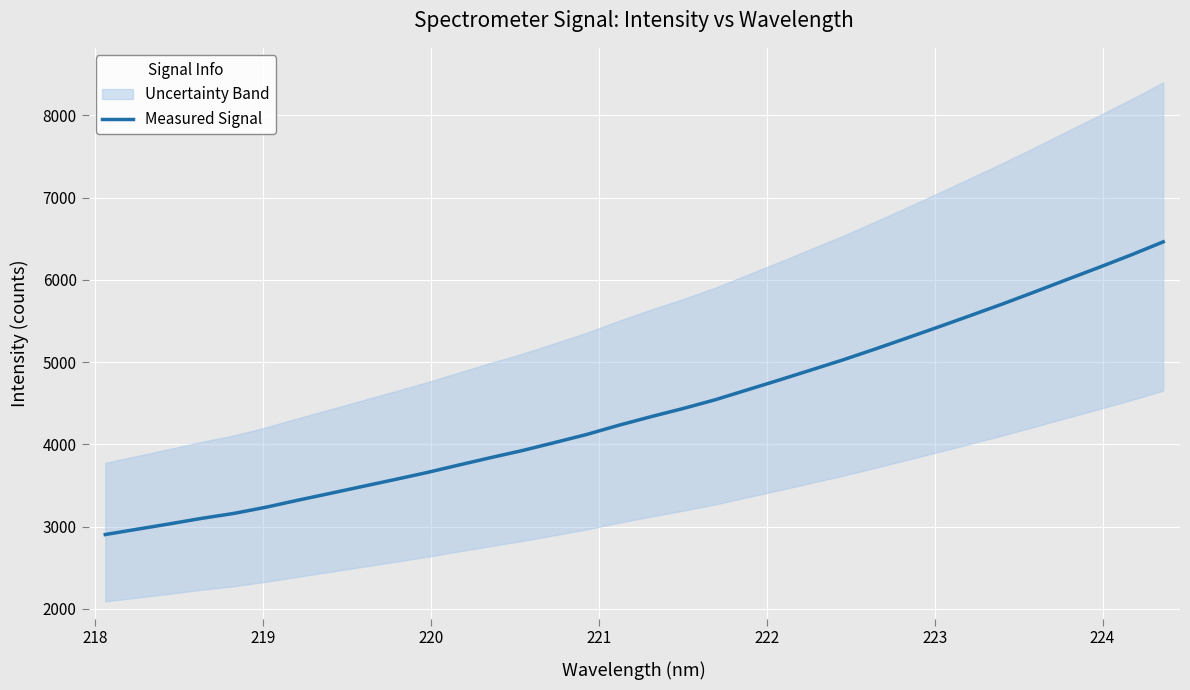

What is the greatest value displayed?

6463.1